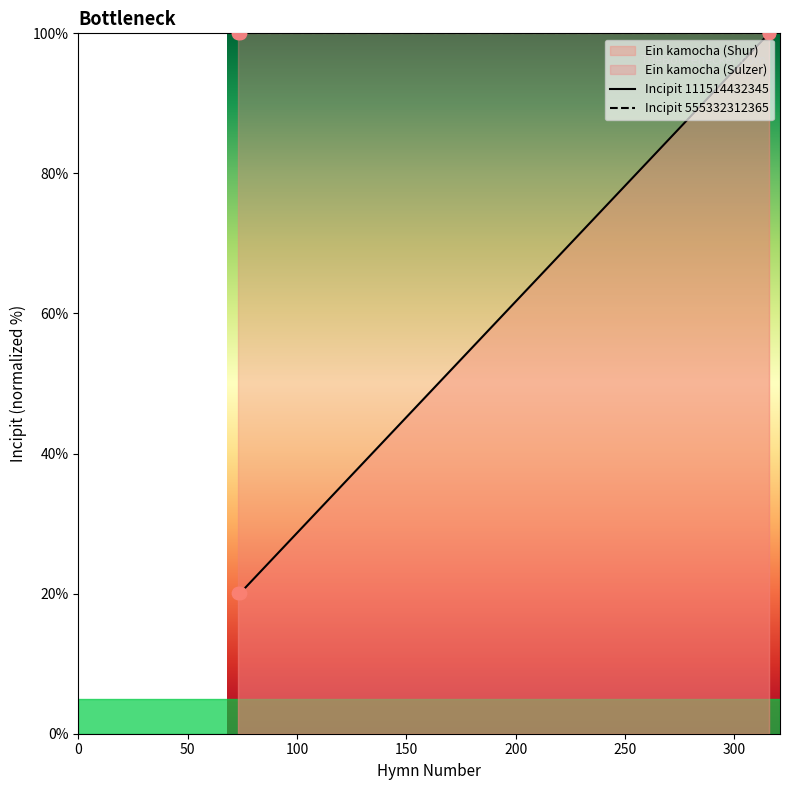

Approximately how many times larger is the value at 73 compared to 316?

0.2